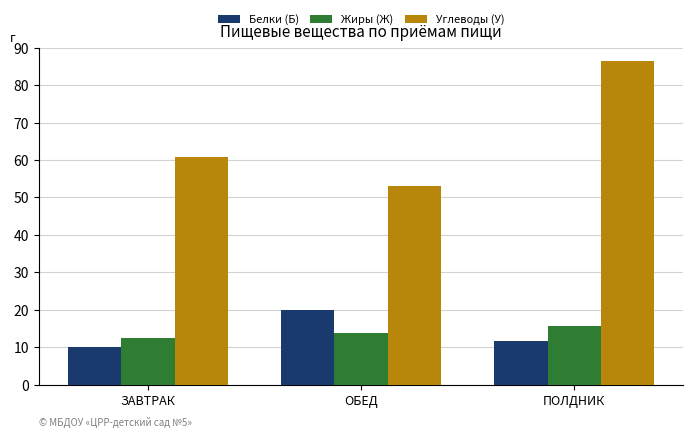

What is the smallest value displayed?

10.0